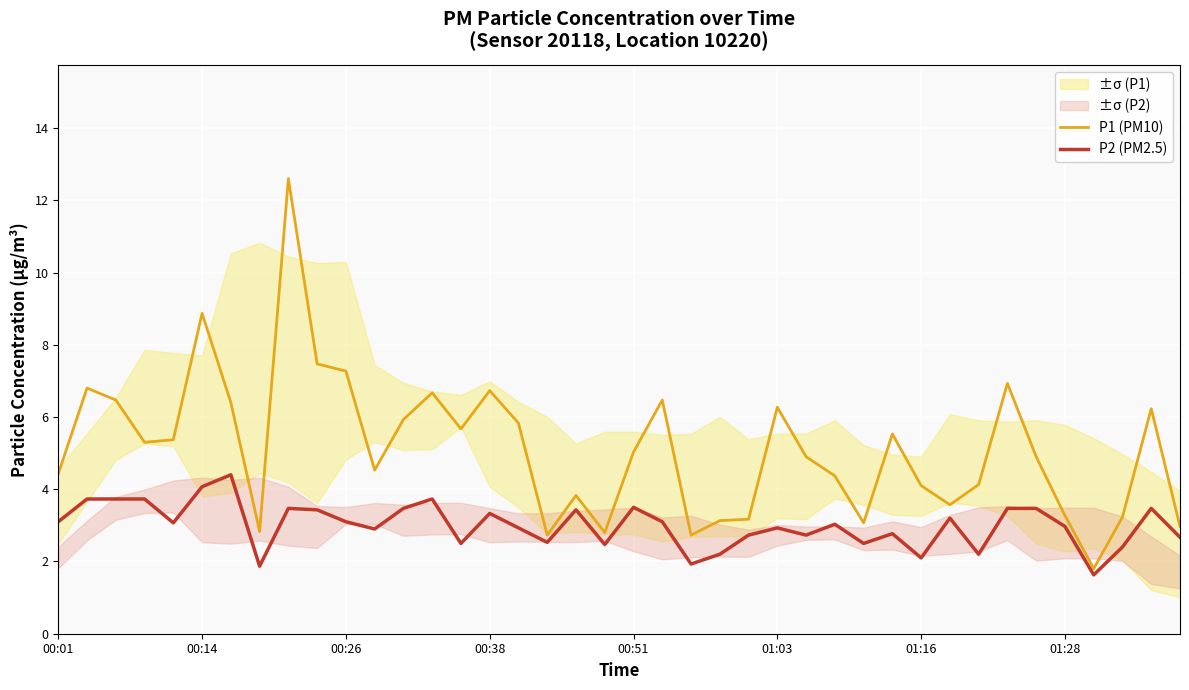

How many interior local peaks does the P1 (PM10) series have?

11